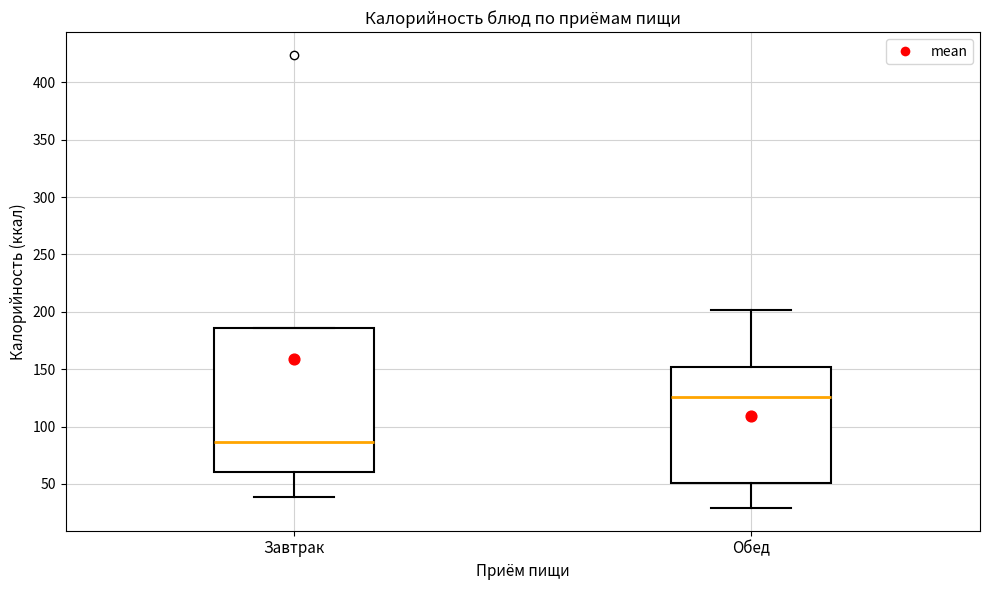

Reading left to right, read every box against the y-axis: the position of its median line, the range the box covers, and the ends of its whiskers. The values are not printed on the chart, so give them approximately, as read against the axis.

Завтрак: median 85, box 60 to 185, whiskers 40 to 185
Обед: median 125, box 50 to 150, whiskers 30 to 200